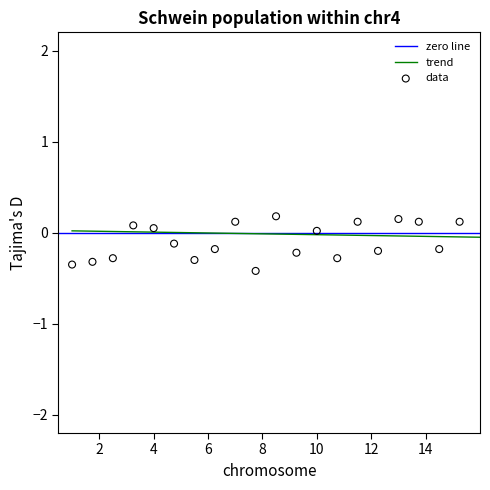

What is the range of X values (max minus min)?

14.3